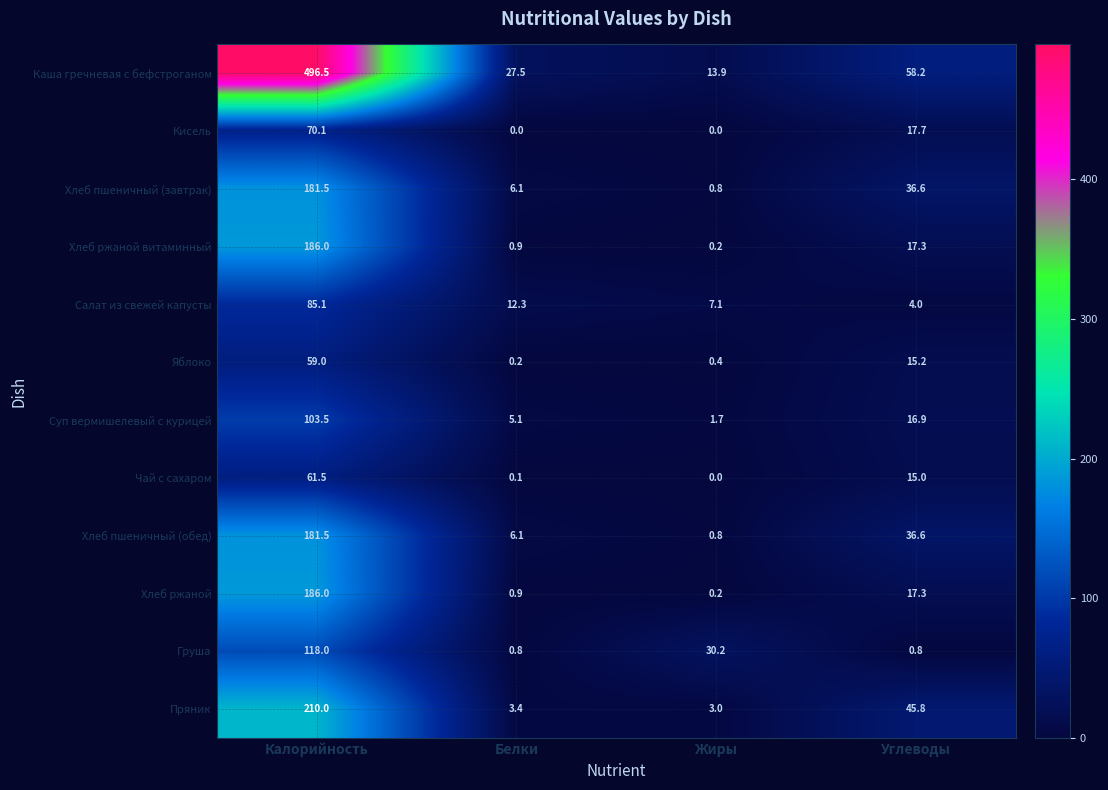

What is the minimum value for Пряник?

3.0